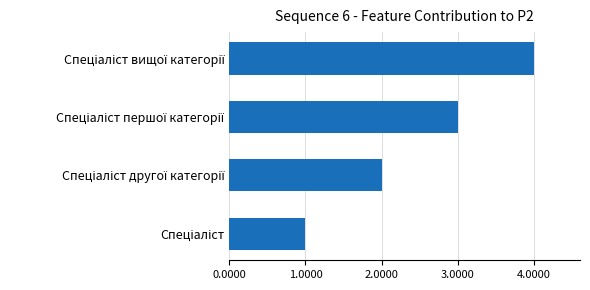

What is the greatest value displayed?

4